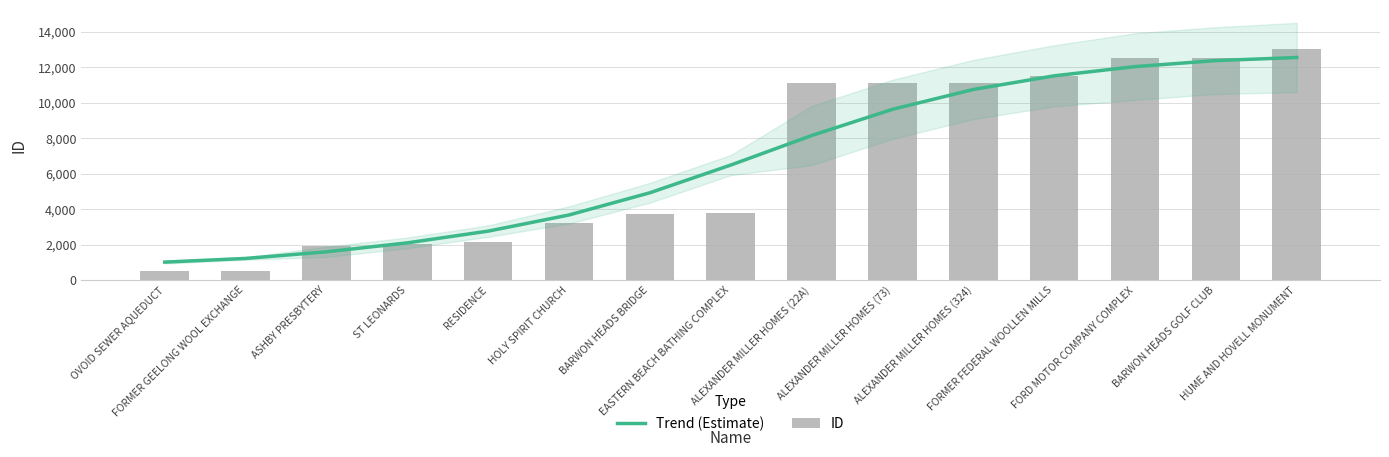

Between BARWON HEADS BRIDGE and BARWON HEADS GOLF CLUB, which series saw the biggest shift?

ID